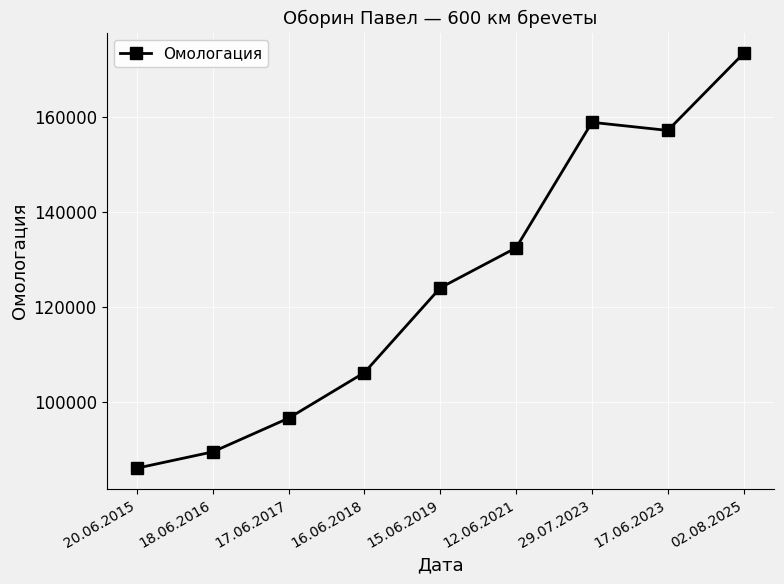

Is this an area chart (filled region under the line)?

No